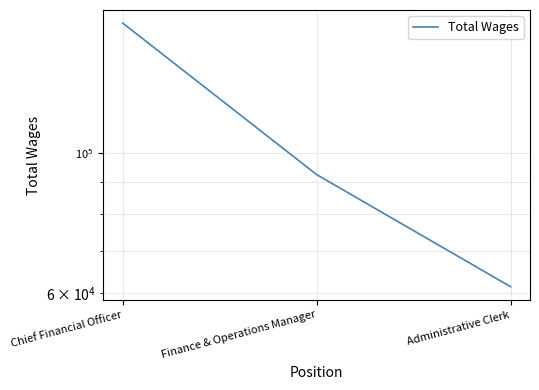

Reading left to right, extract all data points from this chart.

Chief Financial Officer=160296	Finance & Operations Manager=92404	Administrative Clerk=61476